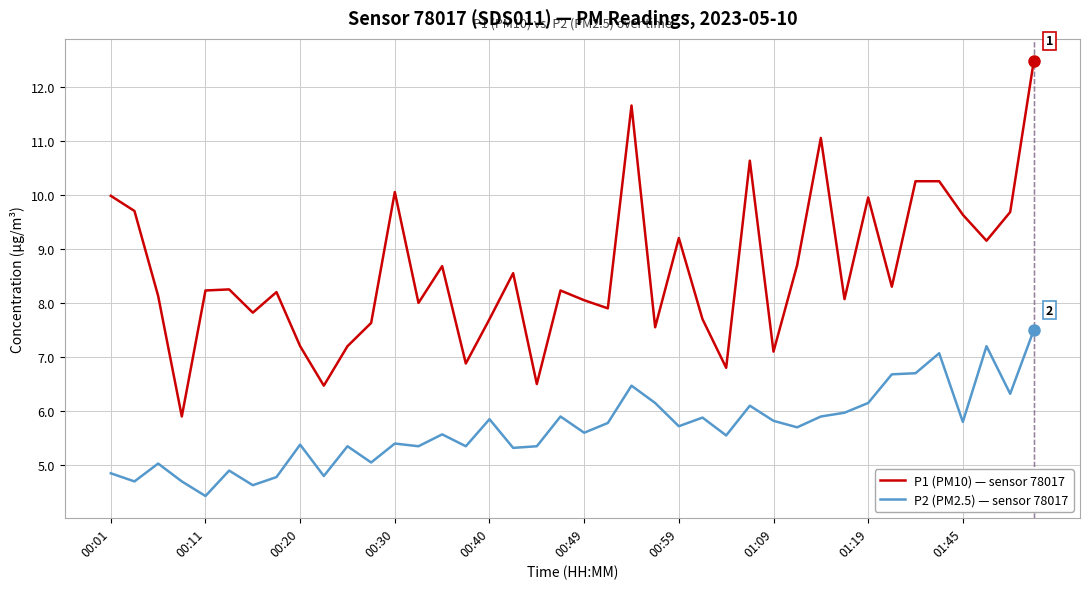

True or false: P1 (PM10) — sensor 78017 and P2 (PM2.5) — sensor 78017 cross at least once.

False